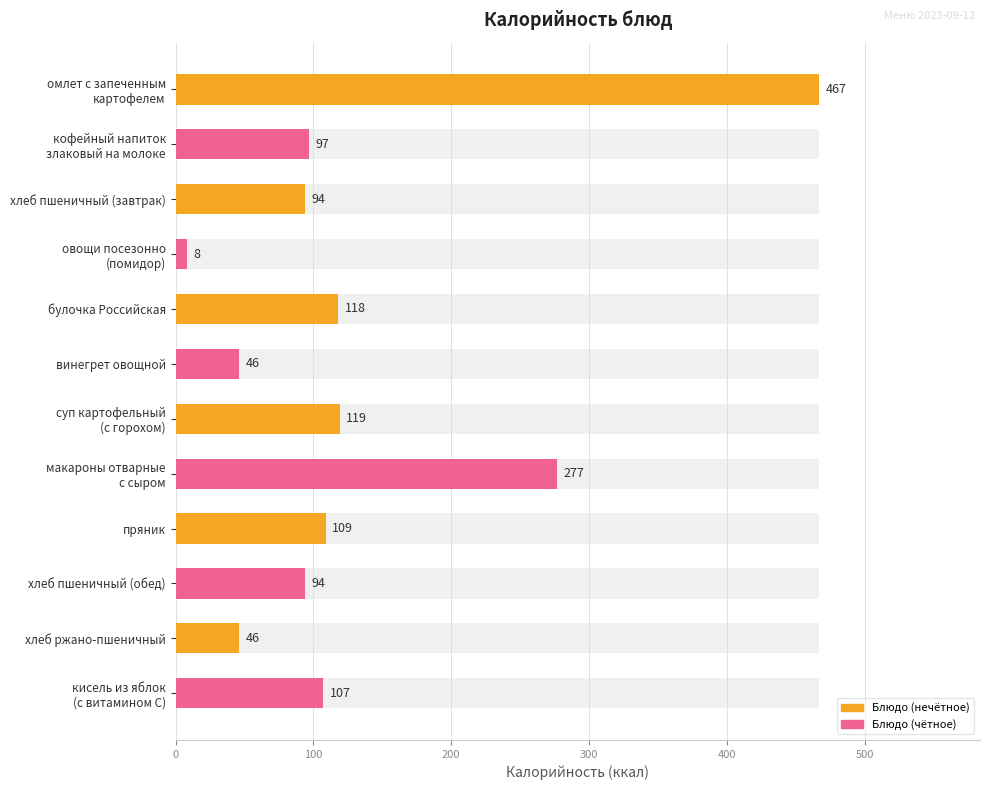

How many data points does each series have?

12